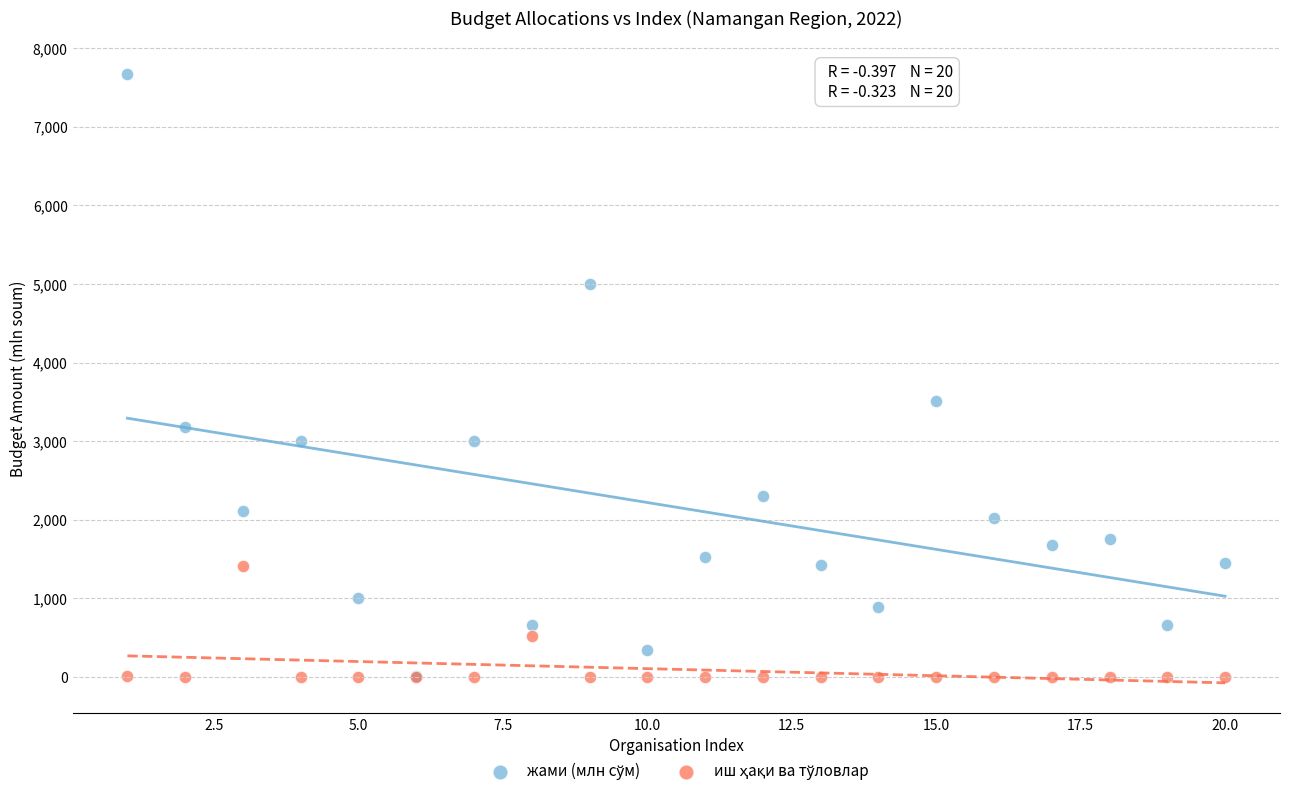

Across all series, what Y value is closest to 3835?

3512.5